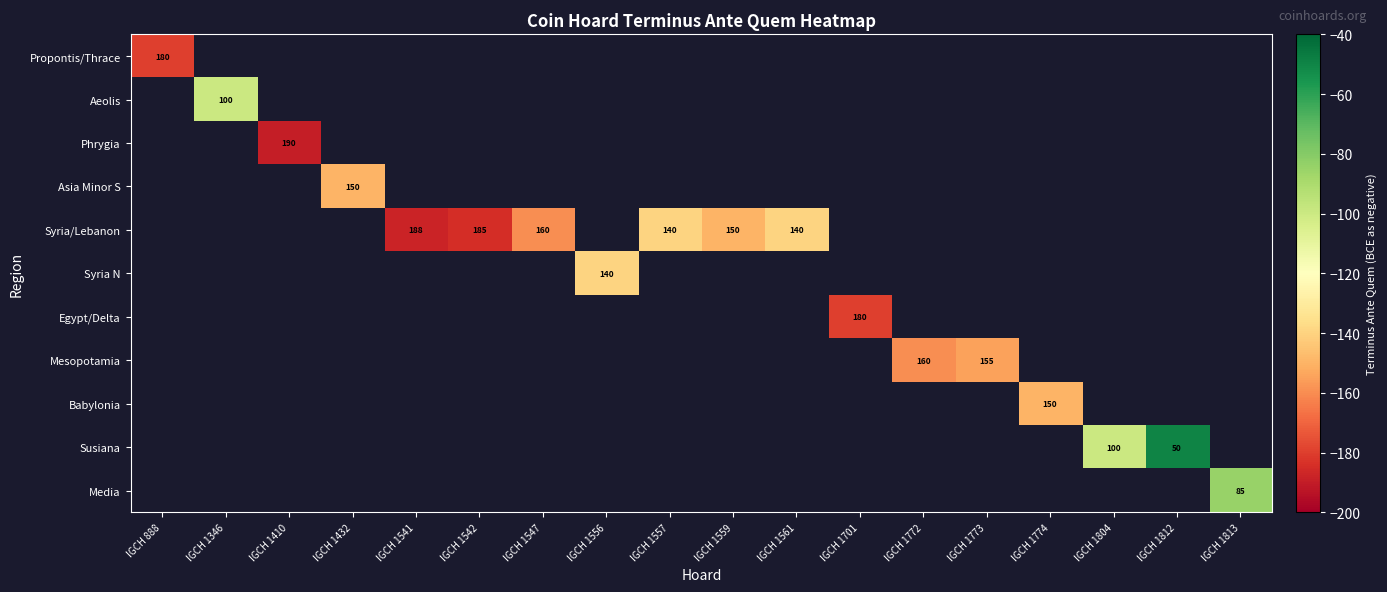

The value of Syria/Lebanon at IGCH 1561 is 200. True or false?

False